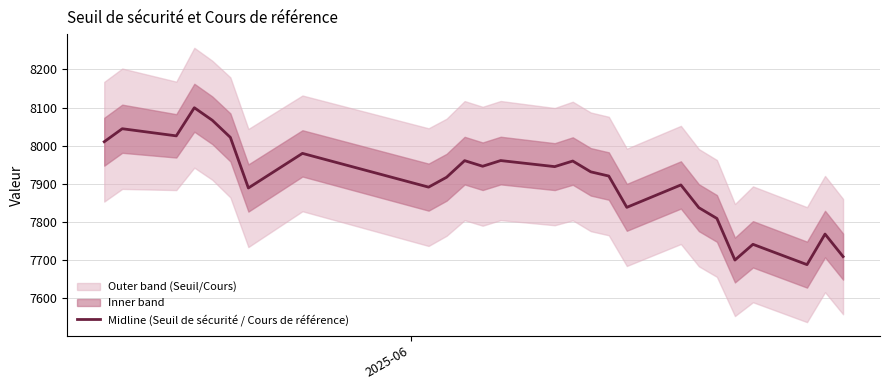

How many lines are shown in the chart?

1